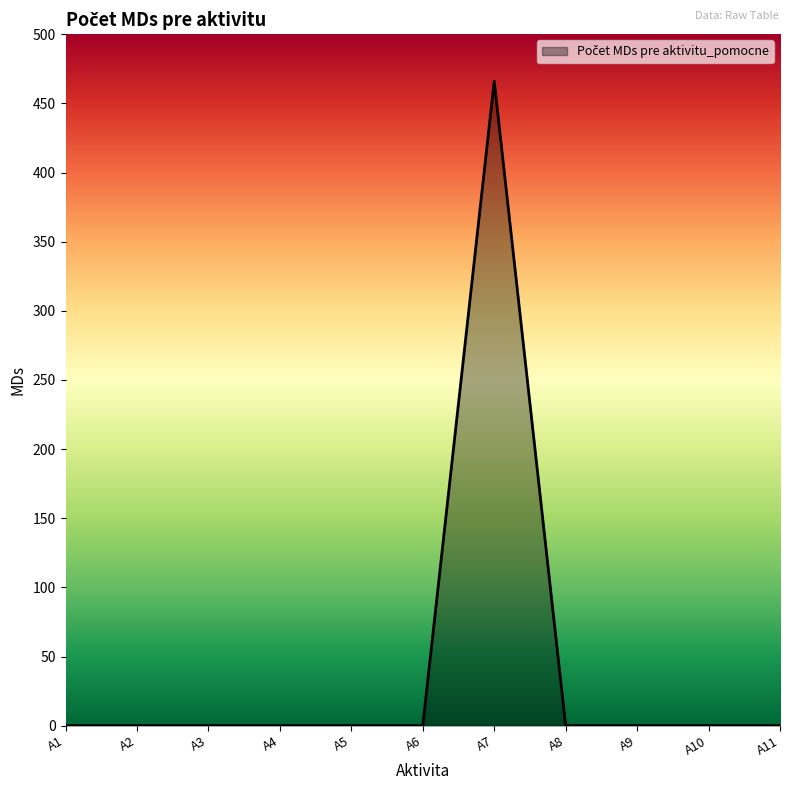

The value at A8 is -275. True or false?

False